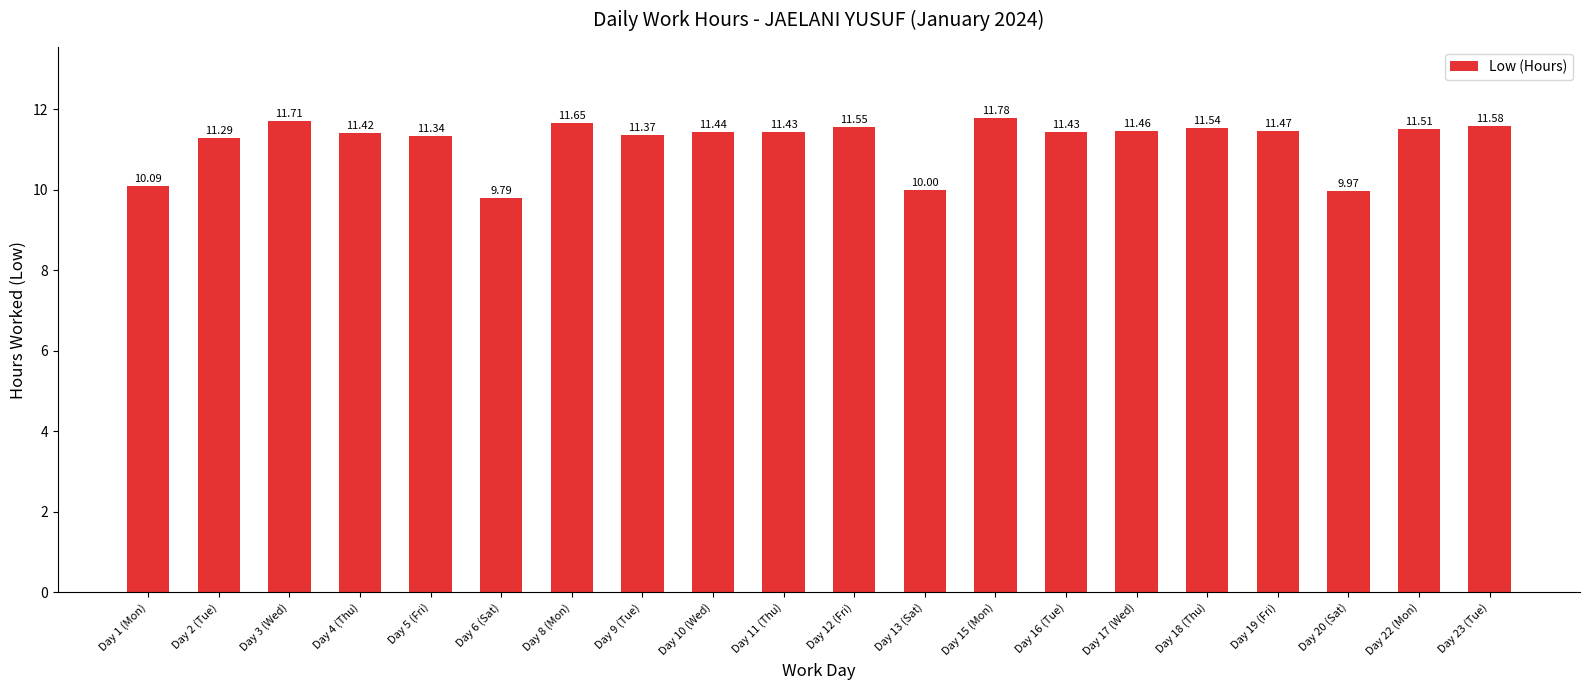

What is the difference between the maximum and minimum values?

2.0